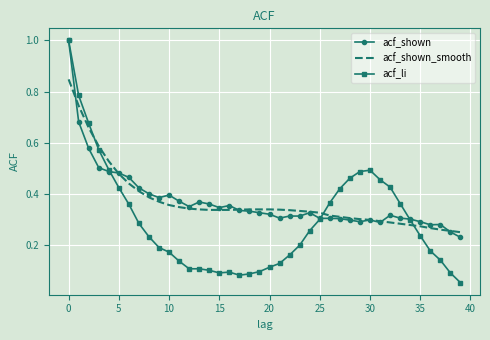

Which series ends up on top after the final intersection of acf_shown and acf_shown_smooth?

acf_shown_smooth